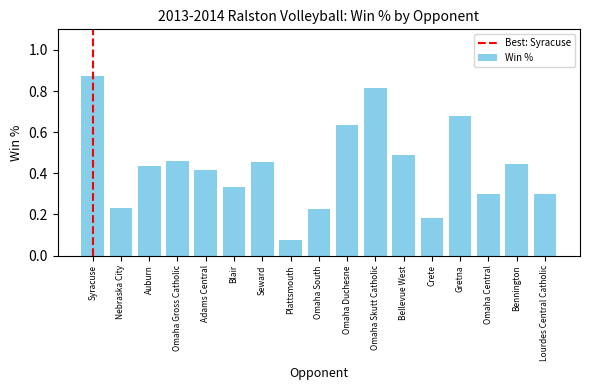

Which category has the lowest value across all series?

Plattsmouth